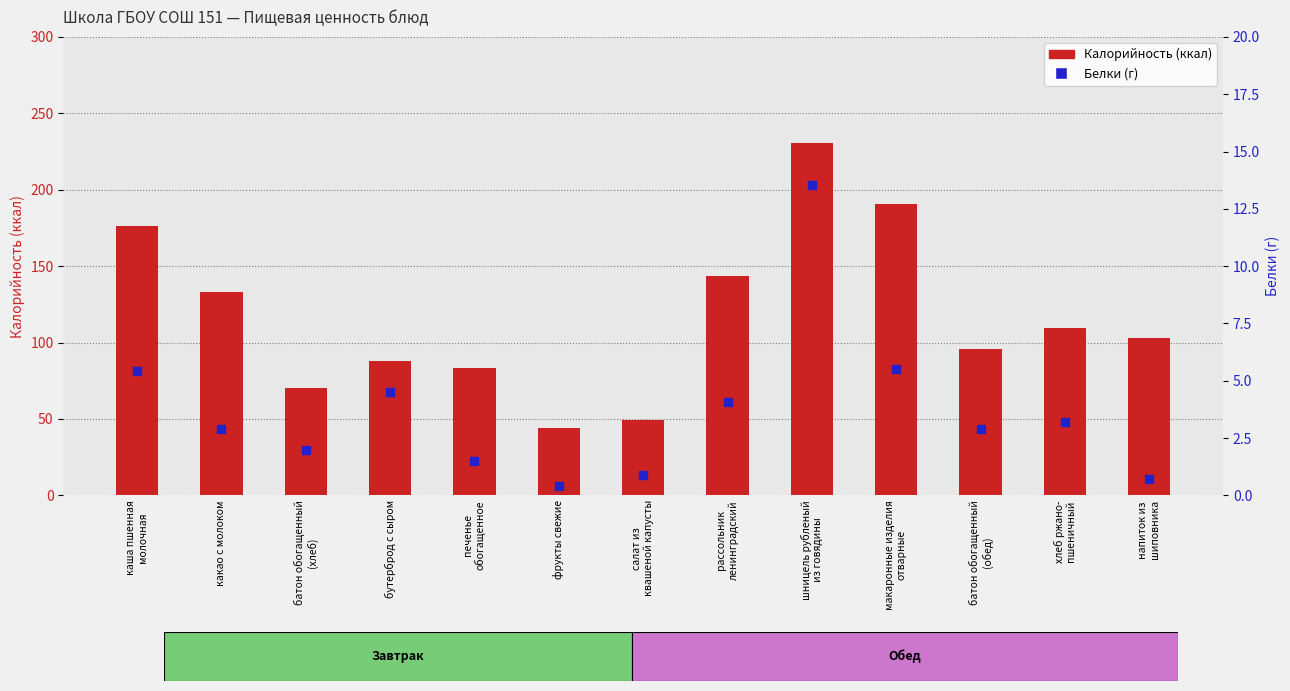

Which series contains the lowest Y value?

Белки